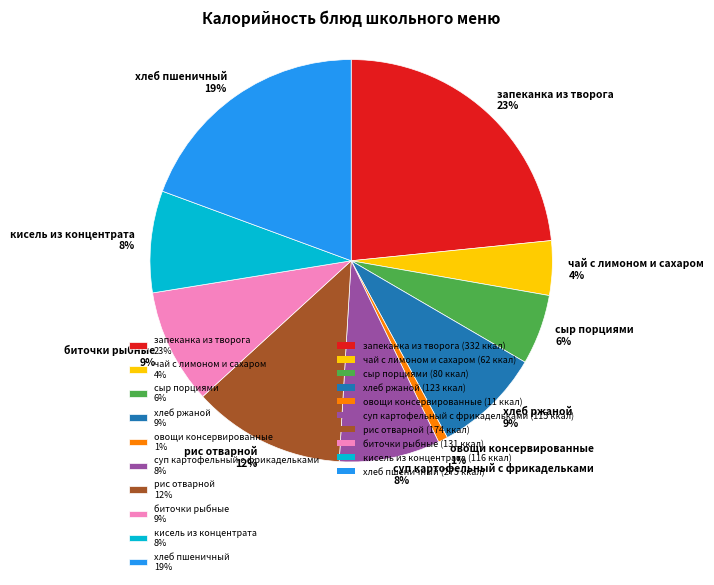

Which category has the biggest portion of the pie?

запеканка из творога